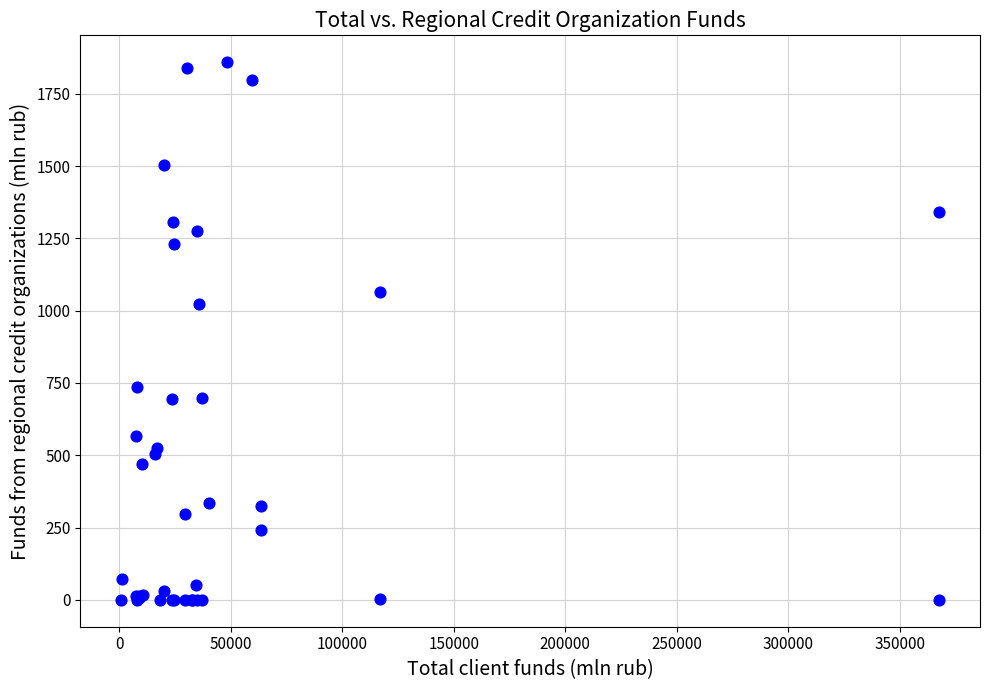

What Y value in the scatter plot is closest to 929?

1023